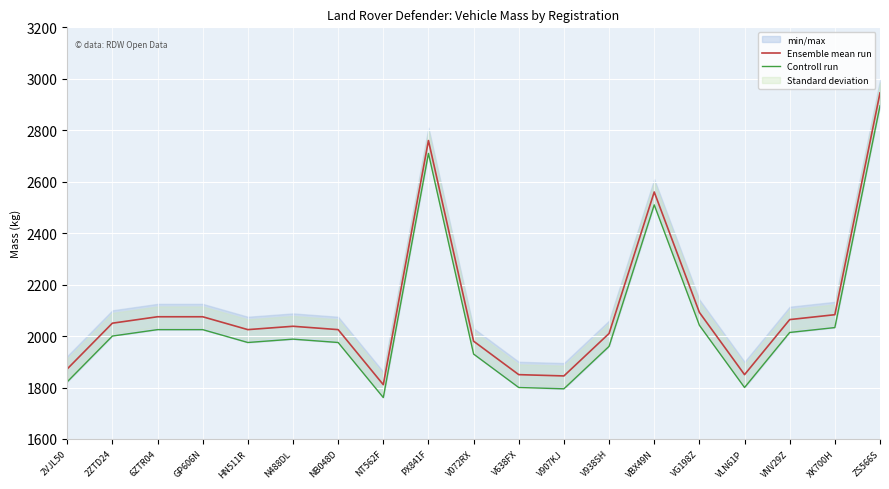

What is the smallest value displayed?

1761